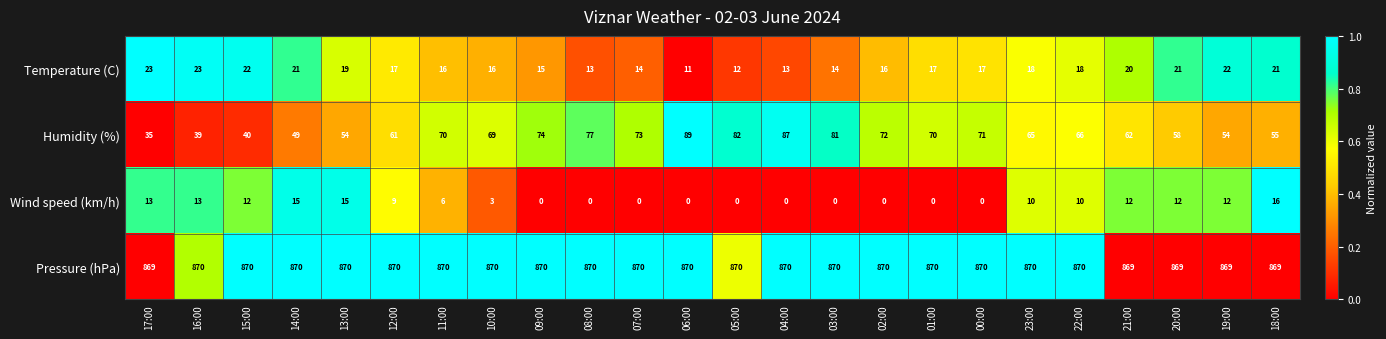

At how many categories does at least one series exceed 736?

24